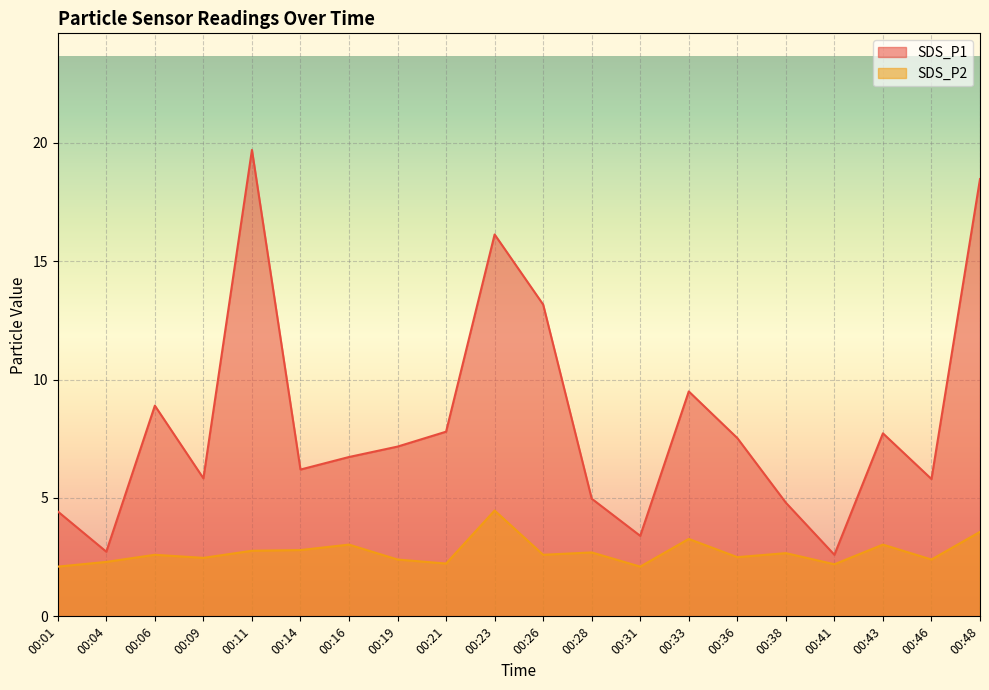

What is the difference between the highest and lowest values at 00:23?

11.7